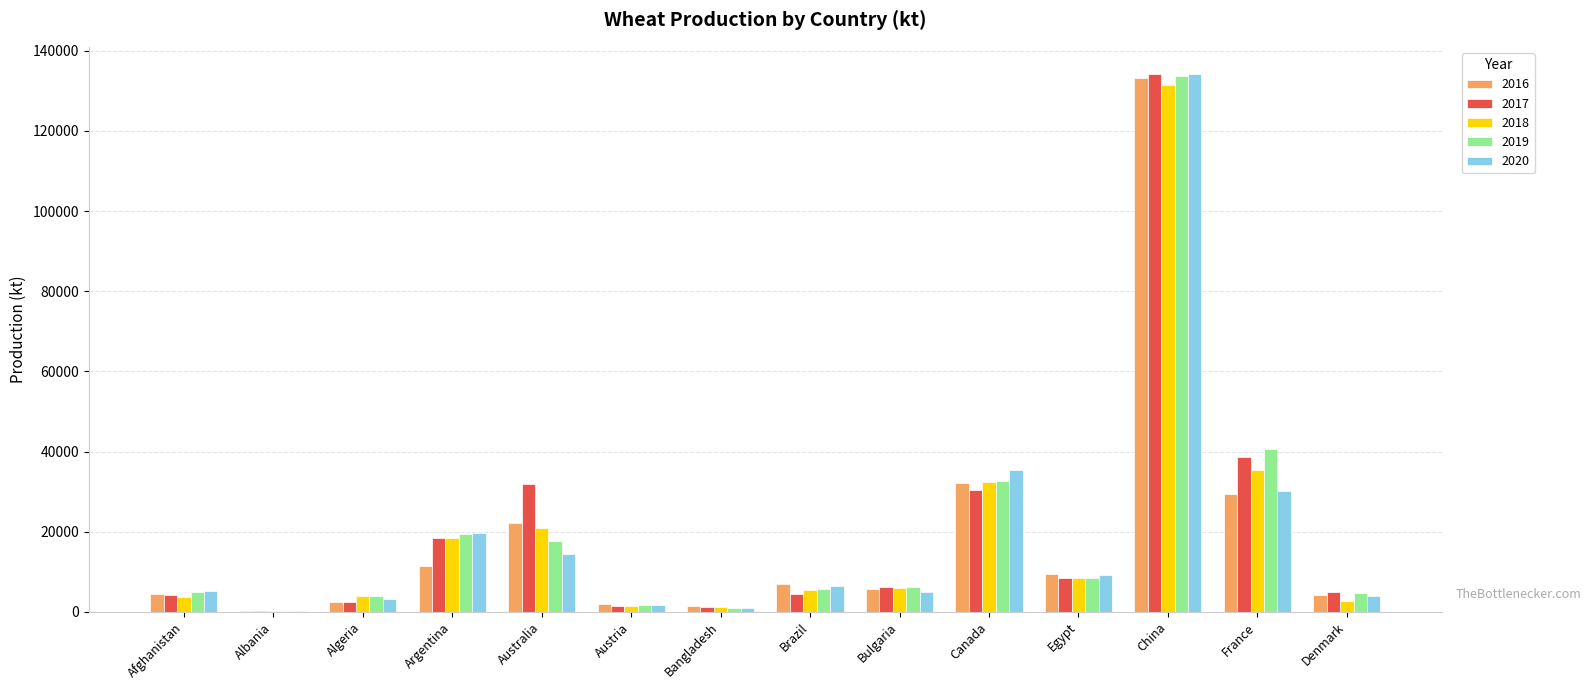

How many categories are shown in the chart?

14